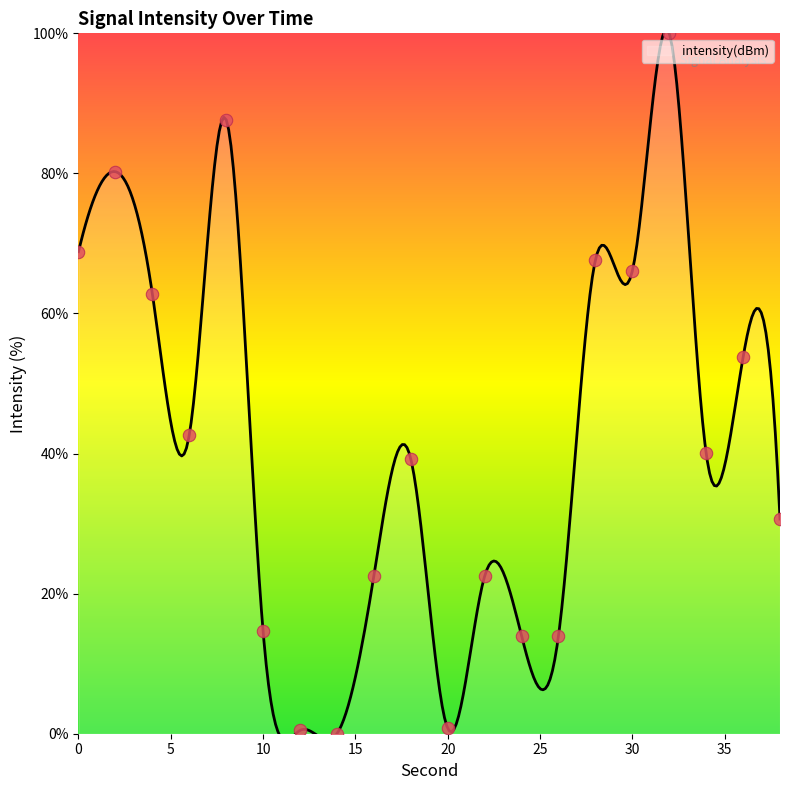

Approximately how many times larger is the value at 2 compared to 18?

2.0